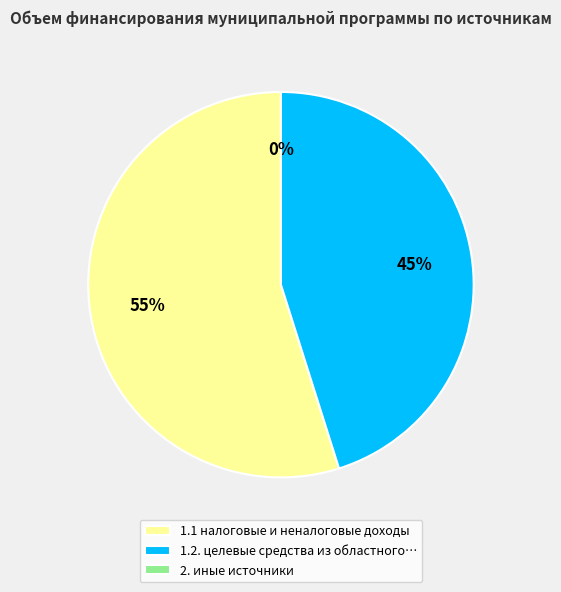

The 1.1 налоговые и неналоговые доходы slice represents 55% of the pie. True or false?

True